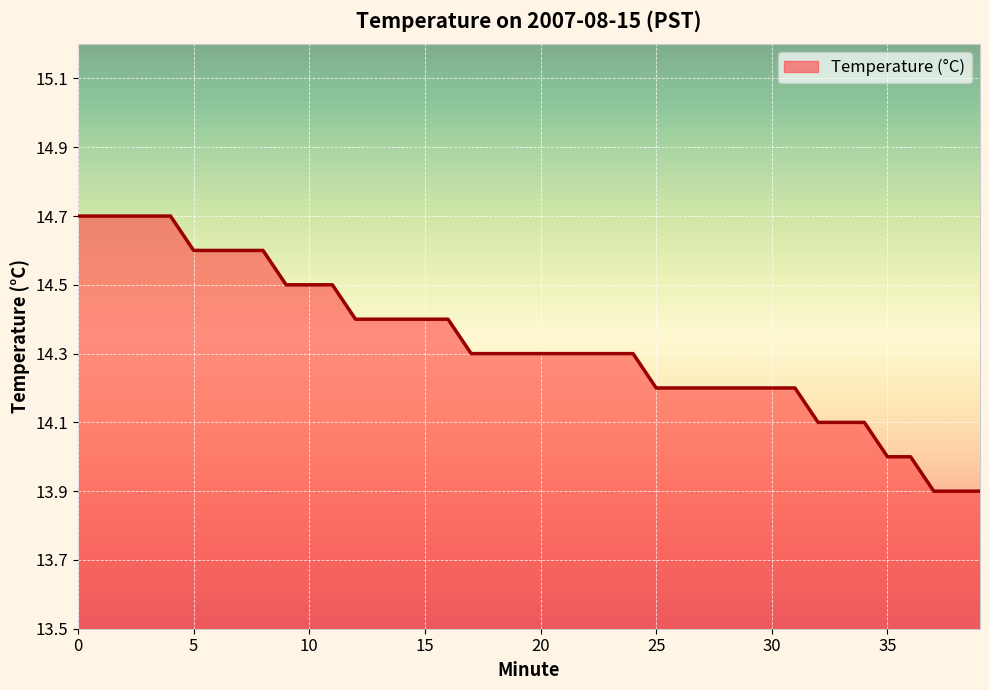

What is the difference between the maximum and minimum values?

0.8